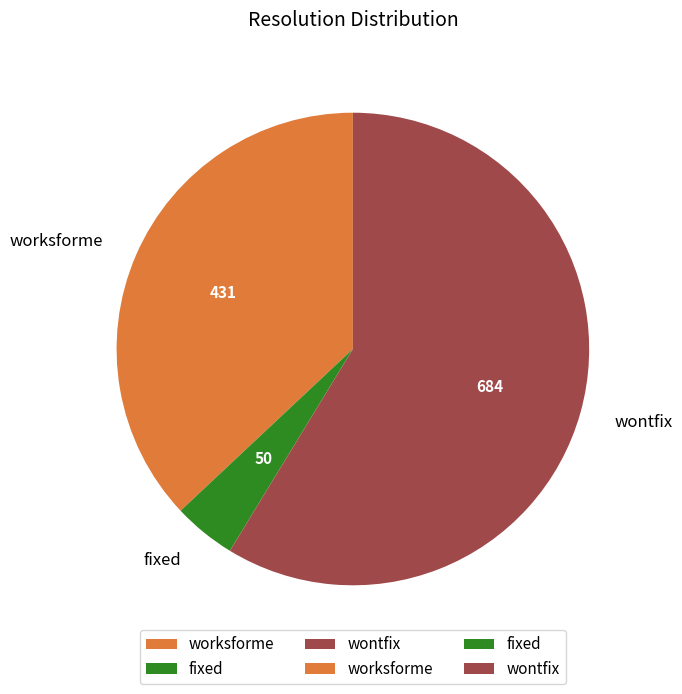

Is the sum of fixed and worksforme greater than half?

No